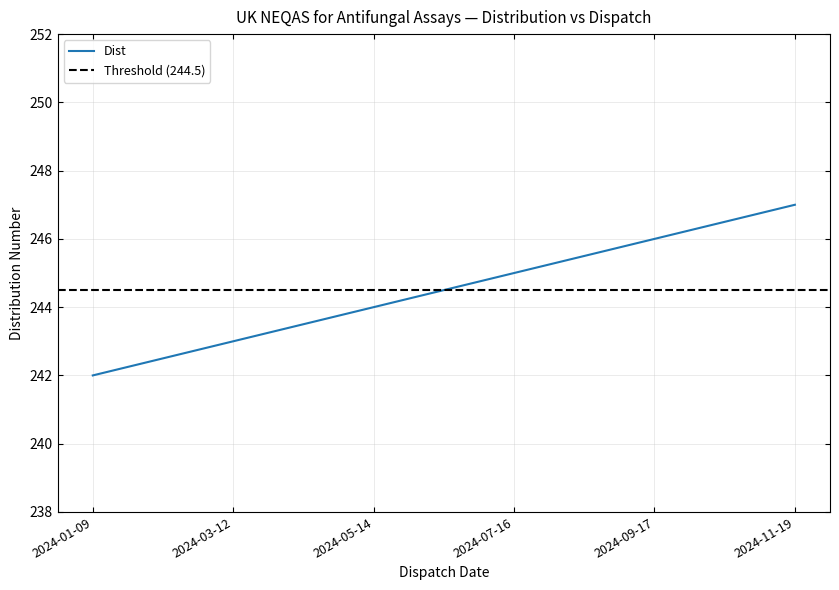

What position from the right is 2024-09-17?

2